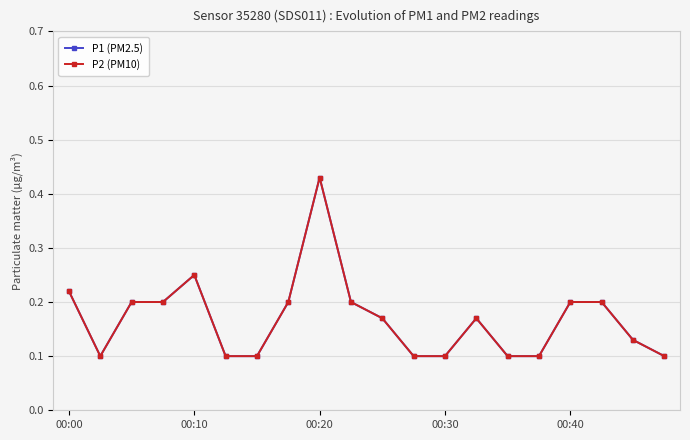

Is this an area chart (filled region under the line)?

No